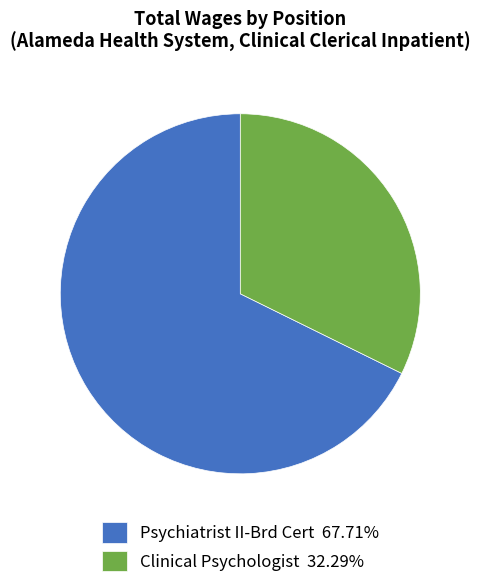

Is the sum of Psychiatrist II-Brd Cert 67.71% and Clinical Psychologist 32.29% greater than half?

Yes